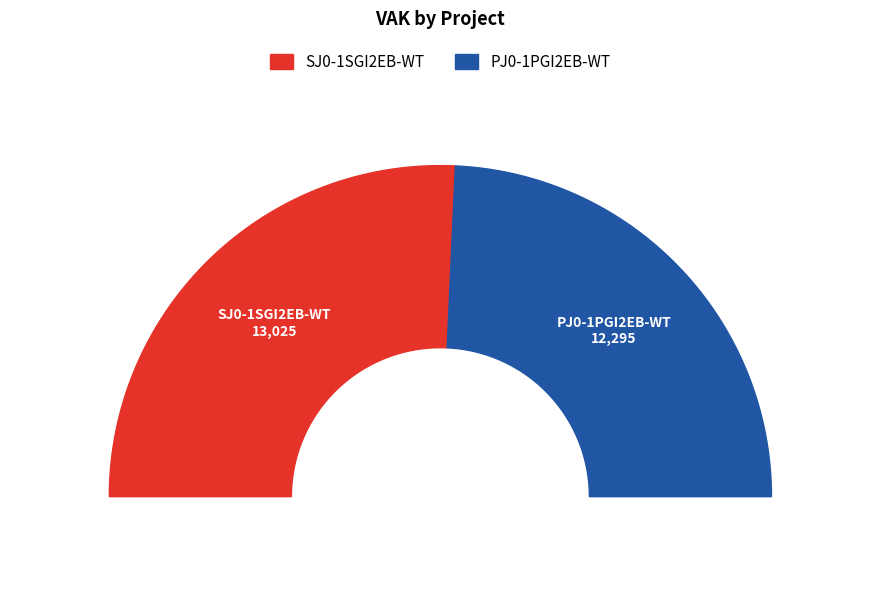

To the nearest percent, what portion does SJ0-1SGI2EB-WT represent?

51%